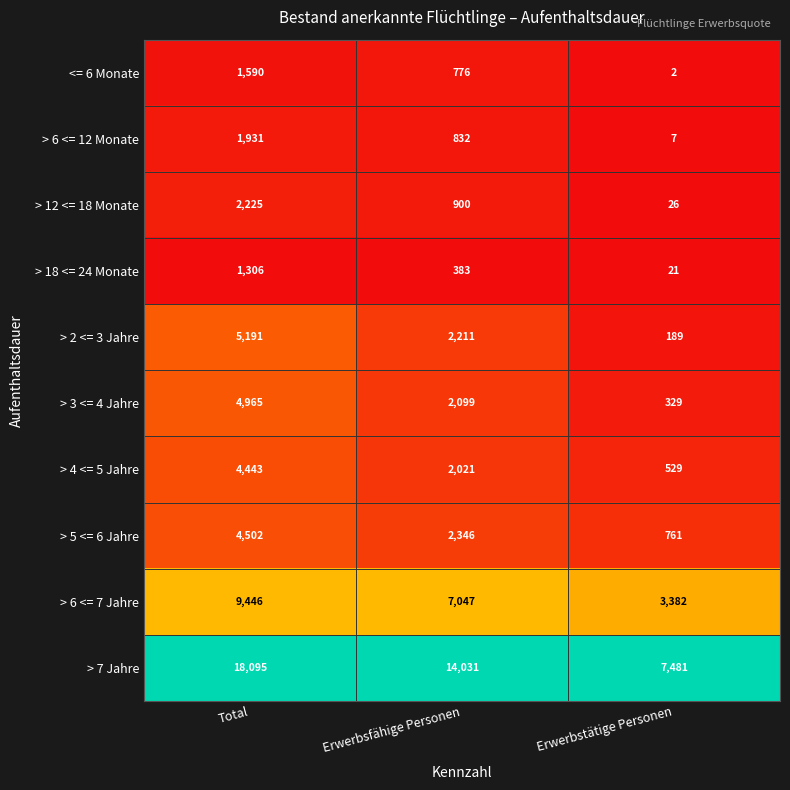

What is the difference between the highest and lowest values at Total?

16789